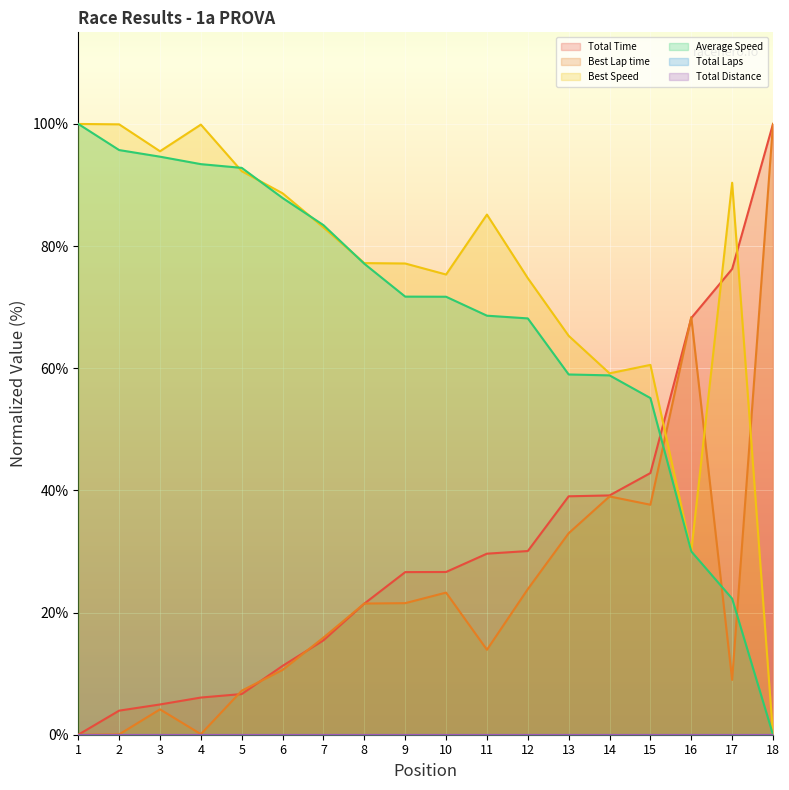

Reading left to right, transcribe all the data shown in this chart.

Total Time: 0.0	3.9	5.0	6.1	6.7	11.3	15.5	21.5	26.6	26.6	29.6	30.1	39.0	39.2	42.8	68.2	76.3	100.0
Best Lap time: 0.0	0.1	4.2	0.1	7.2	10.6	15.9	21.5	21.5	23.3	13.9	23.8	33.0	39.0	37.7	68.4	9.0	100.0
Best Speed: 100.0	99.9	95.5	99.9	92.3	88.6	83.1	77.2	77.2	75.3	85.2	74.8	65.3	59.2	60.6	30.0	90.4	0.0
Average Speed: 100.0	95.7	94.6	93.4	92.8	87.9	83.4	77.1	71.7	71.7	68.6	68.2	59.0	58.8	55.1	30.0	22.3	0.0